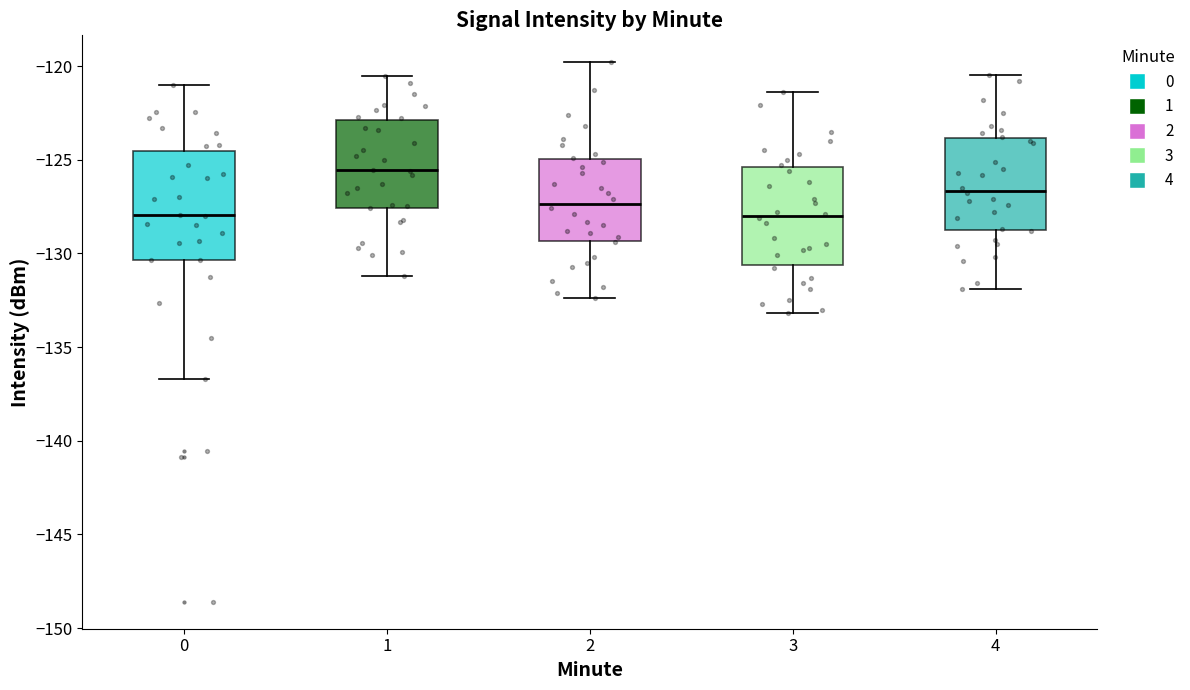

Reading left to right, read every box against the y-axis: the position of its median line, the range the box covers, and the ends of its whiskers. The values are not printed on the chart, so give them approximately, as read against the axis.

0: median -128.0, box -130.5 to -124.5, whiskers -136.5 to -121.0
1: median -125.5, box -127.5 to -123.0, whiskers -131.0 to -120.5
2: median -127.5, box -129.5 to -125.0, whiskers -132.5 to -120.0
3: median -128.0, box -130.5 to -125.5, whiskers -133.0 to -121.5
4: median -126.5, box -129.0 to -124.0, whiskers -132.0 to -120.5